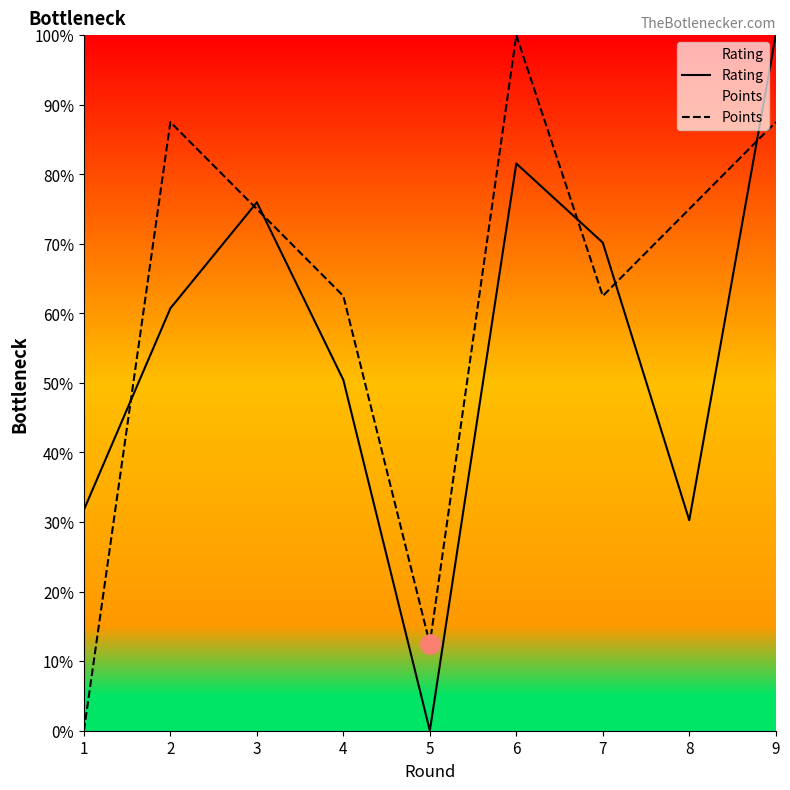

How many distinct data groups are displayed?

2